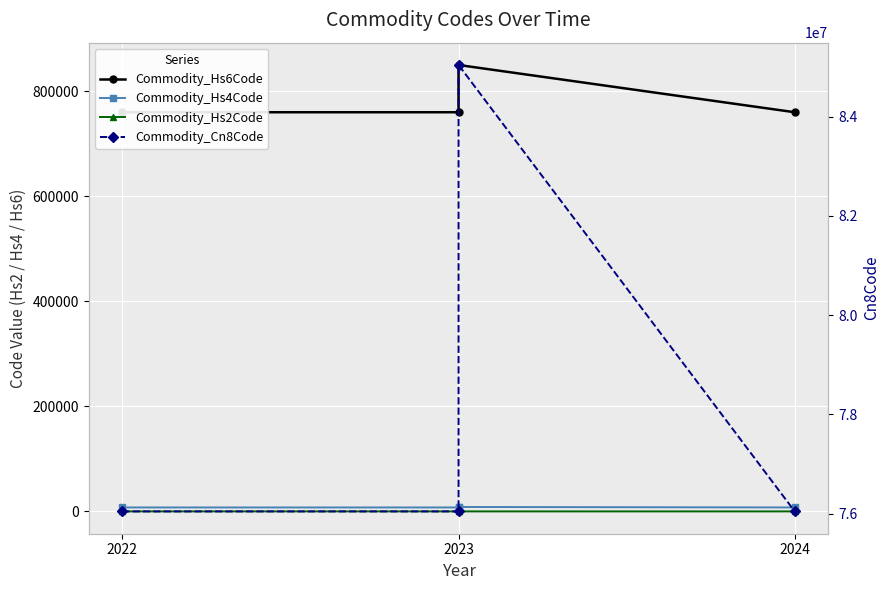

What is the total value across all series at 2023?

76811099